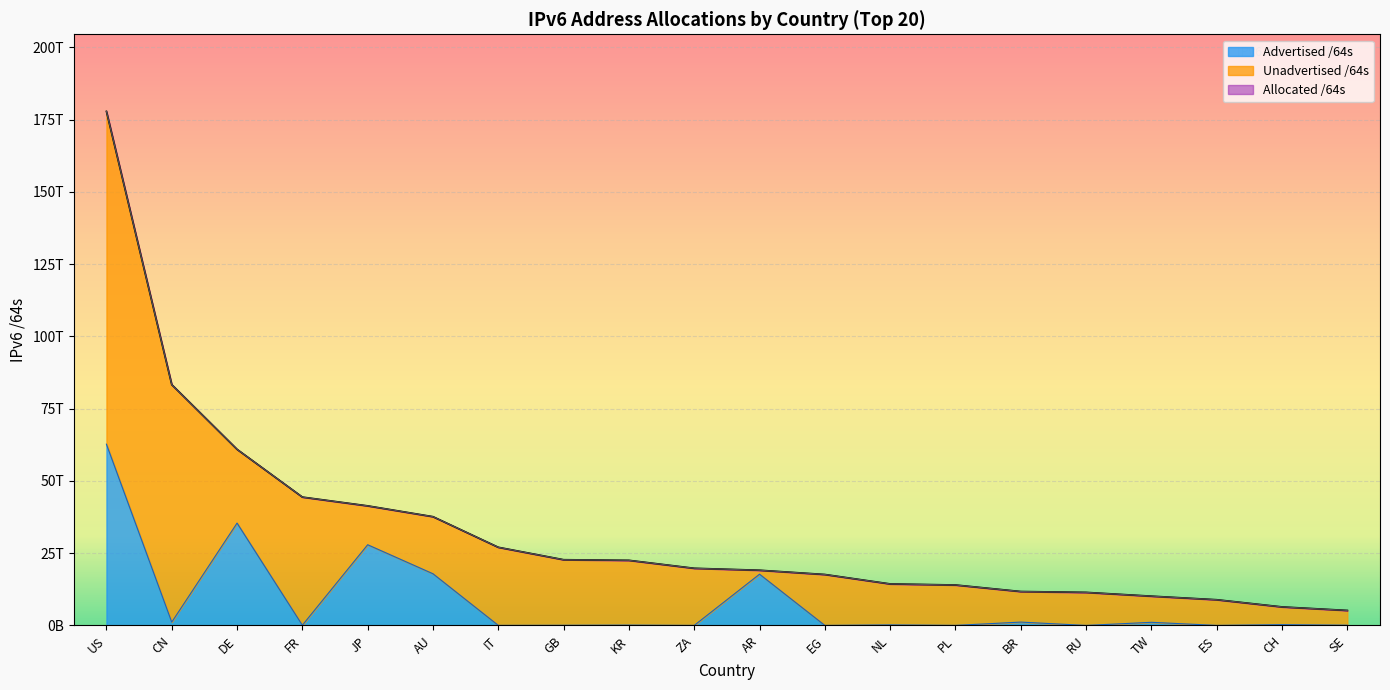

What is the total value across all series at TW?

11215787261952